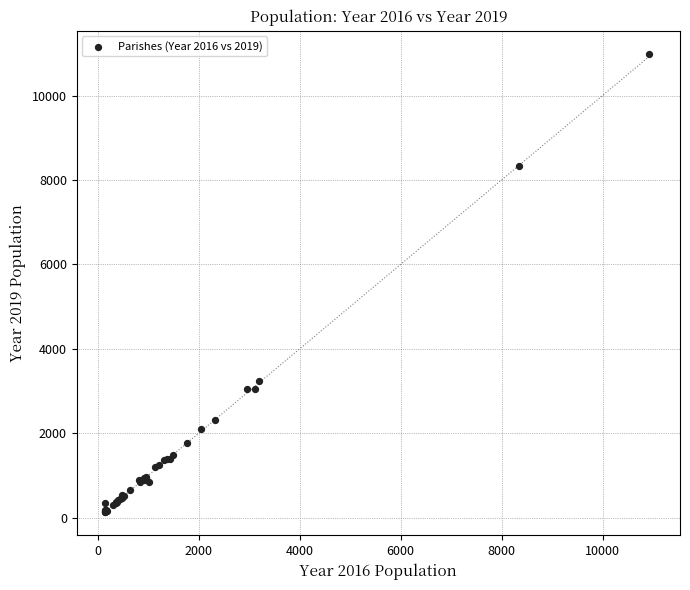

What Y value in the scatter plot is closest to 5559?

3233